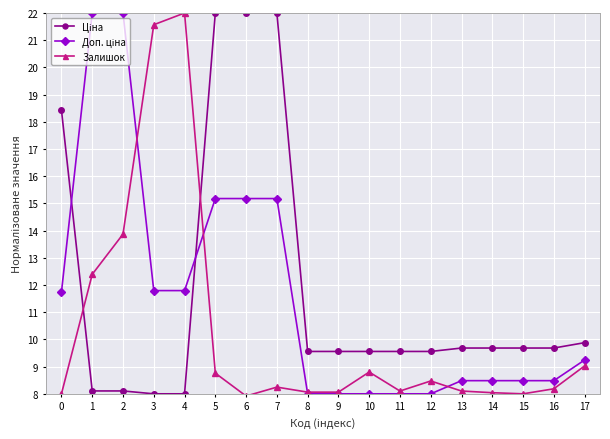

What is the total value across all series at 15?

26.2